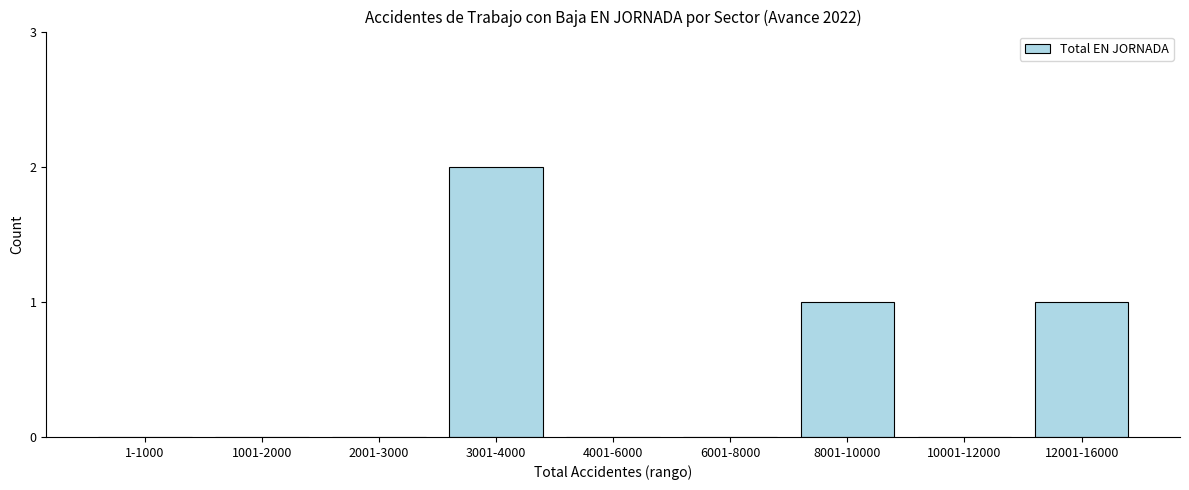

Reading left to right, extract all data points from this chart.

1-1000=0	1001-2000=0	2001-3000=0	3001-4000=2	4001-6000=0	6001-8000=0	8001-10000=1	10001-12000=0	12001-16000=1